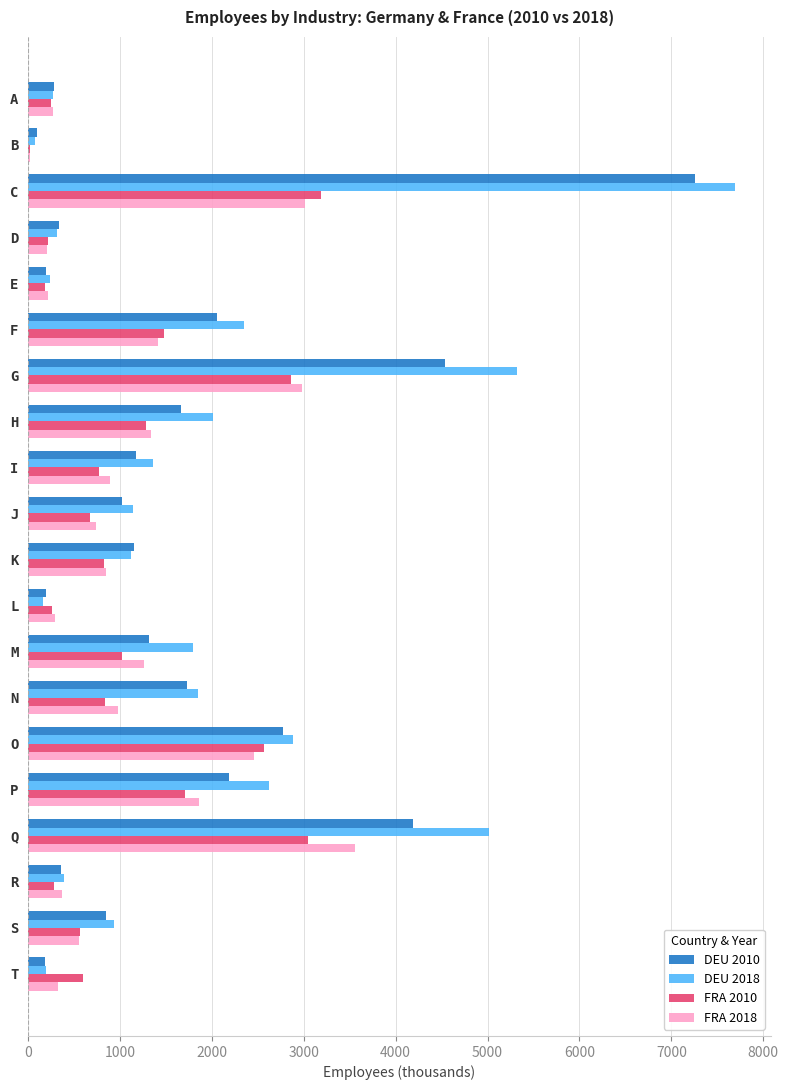

The value of DEU 2010 at R is 356. True or false?

True